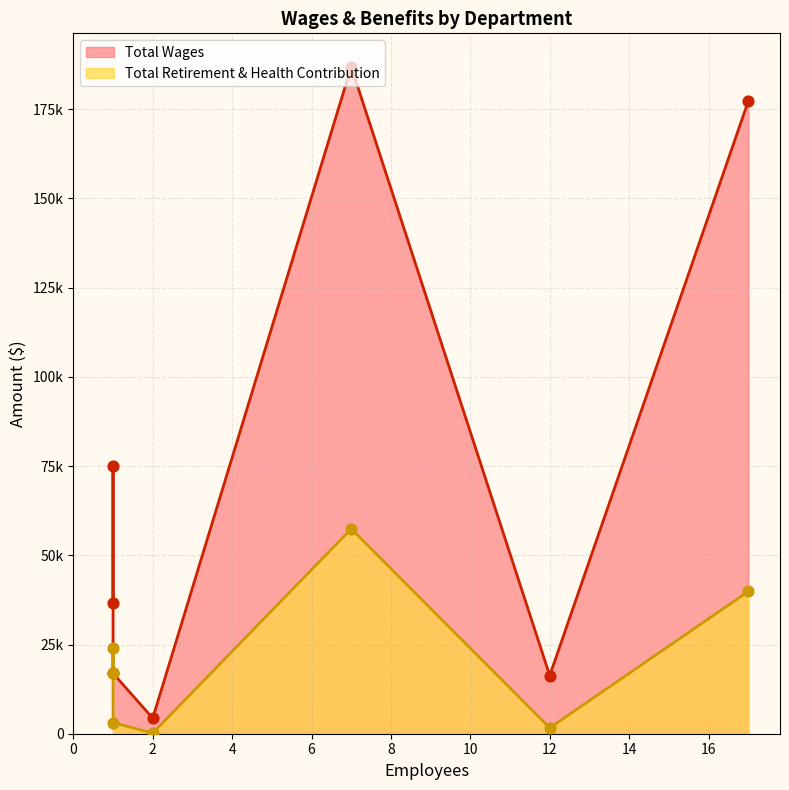

What are all the series names shown in the legend?

Total Wages, Total Retirement & Health Contribution